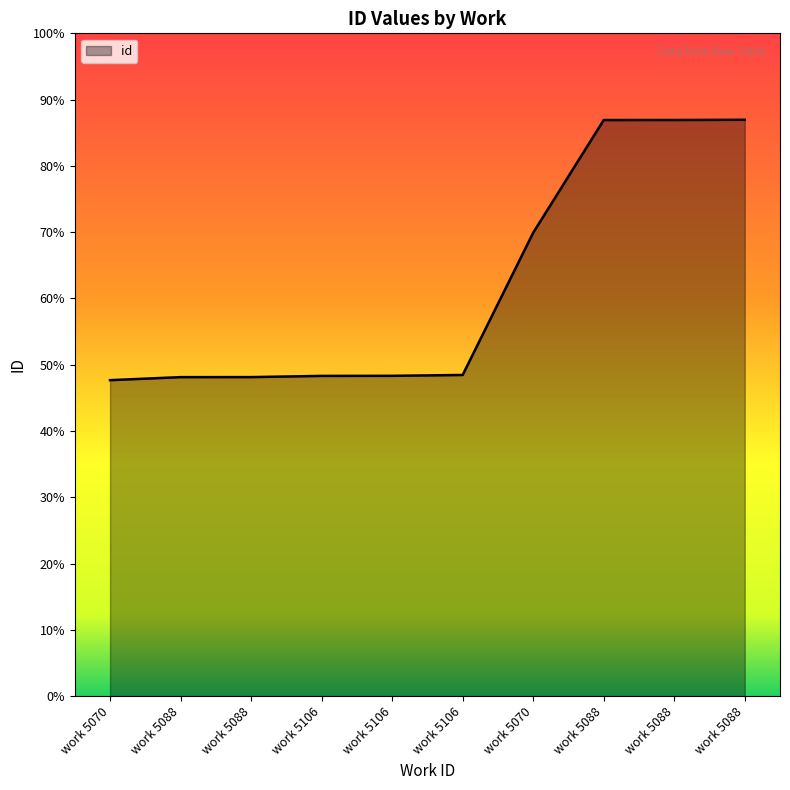

Is this an area chart (filled region under the line)?

Yes